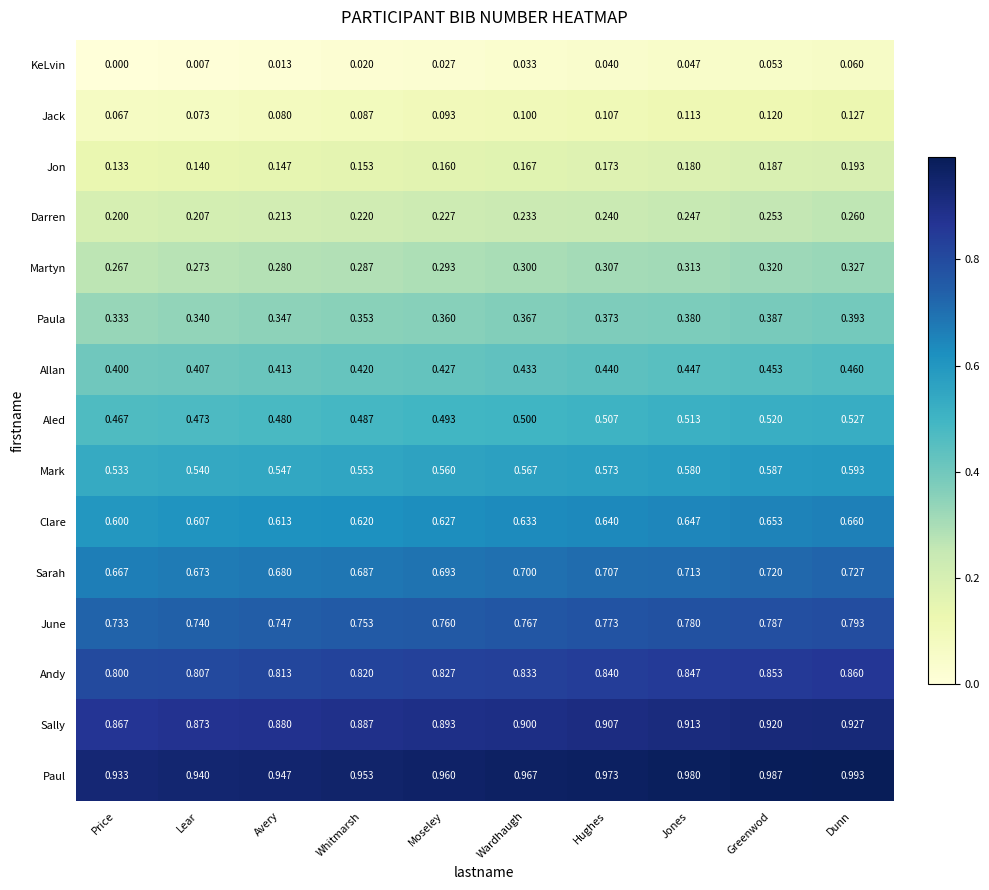

Where is Jack nearest to the value 0?

Price